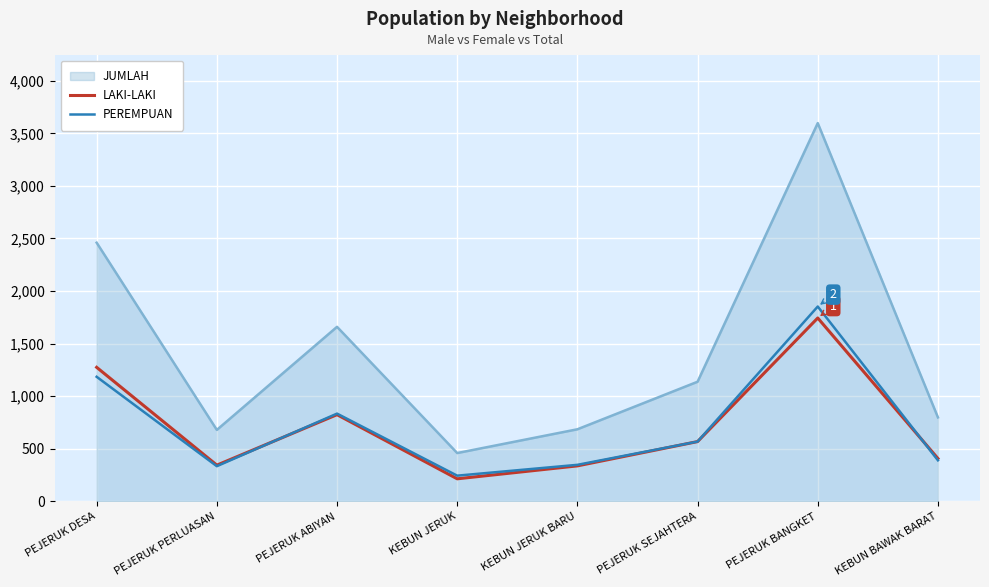

True or false: LAKI-LAKI has more than 2 interior local peaks.

False